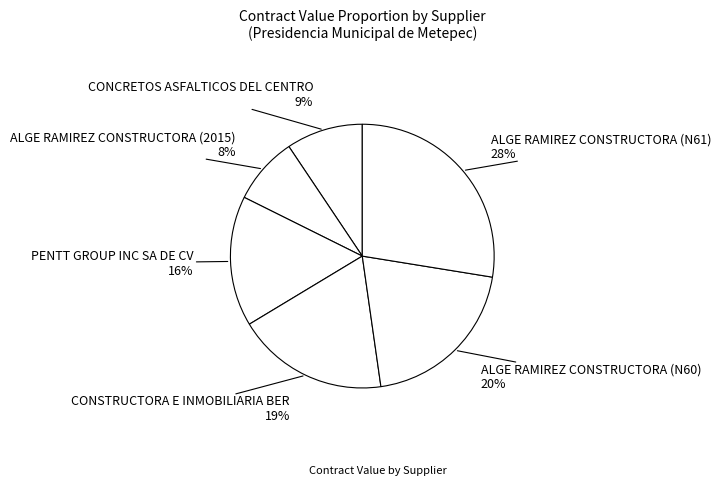

To the nearest percent, what is the average slice percentage?

17%